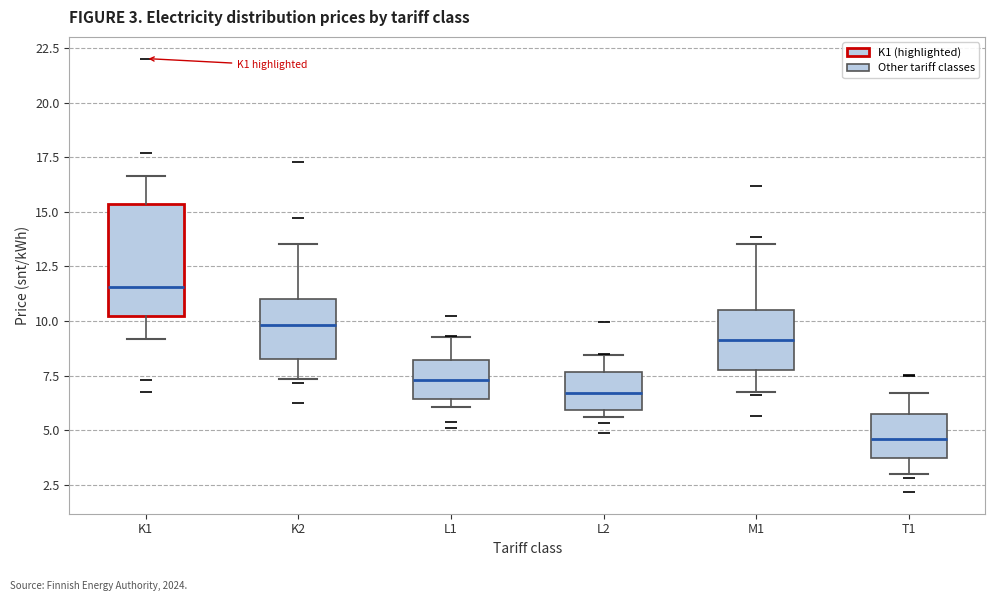

Comparing the boxes themselves (not the whiskers), which one is the tallest?

K1